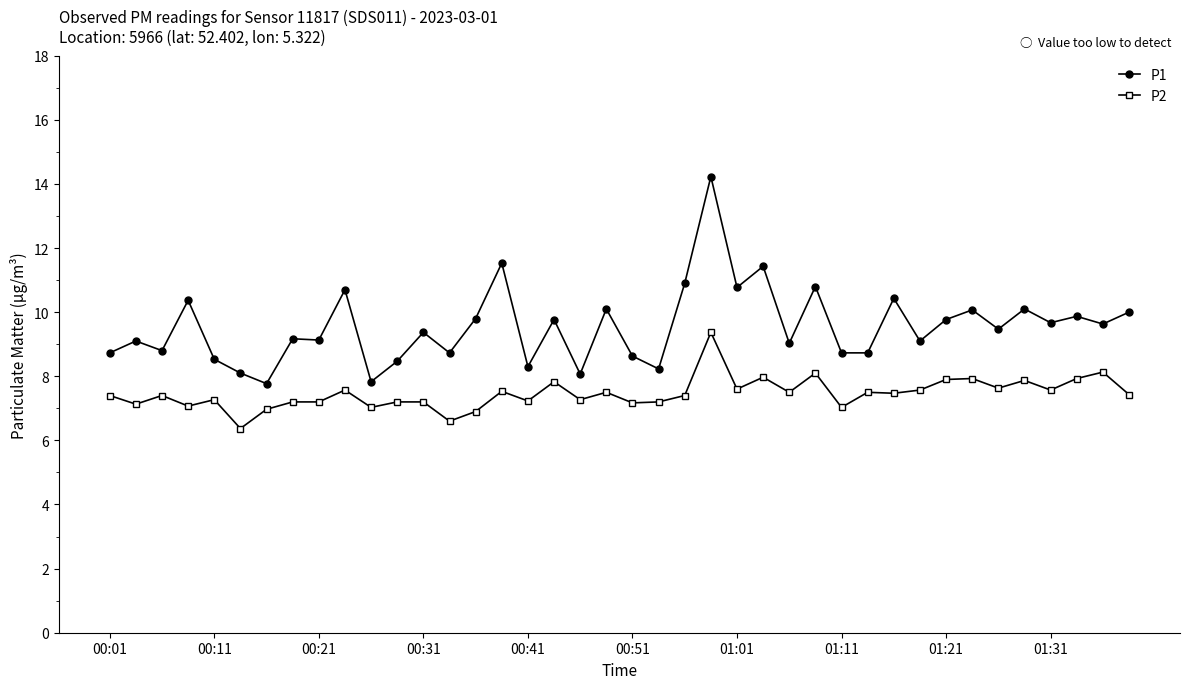

Which series has the largest total across all categories?

P1